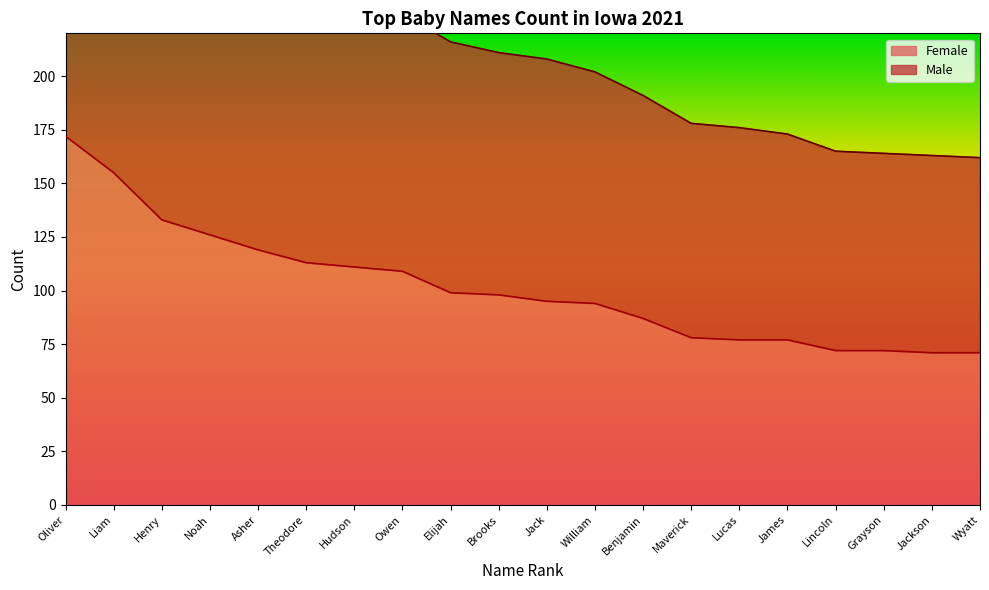

What is the difference between the maximum and minimum values in the Female series?

101